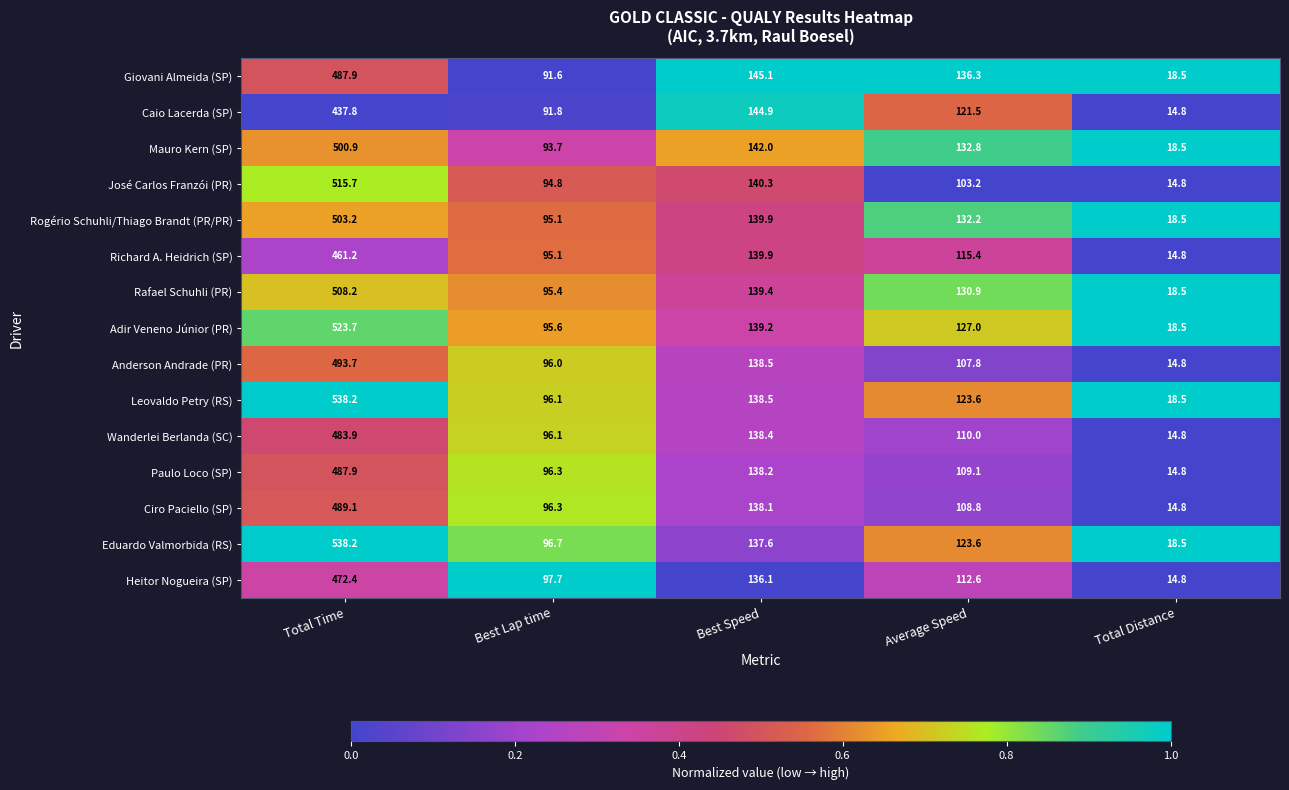

What is the difference between the highest and lowest values at Total Distance?

3.7